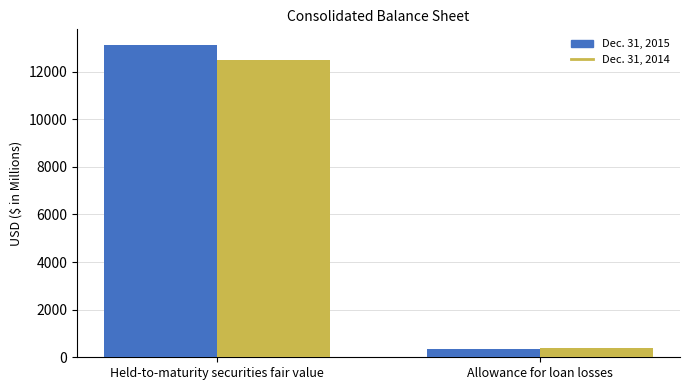

What is the sum of the Dec. 31, 2015 values at Held-to-maturity securities fair value and Allowance for loan losses?

13476